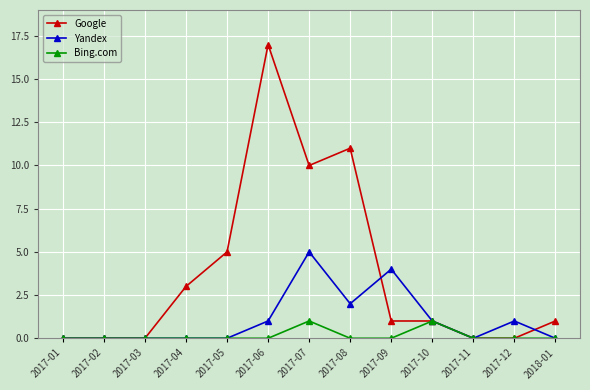

How many lines are shown in the chart?

3